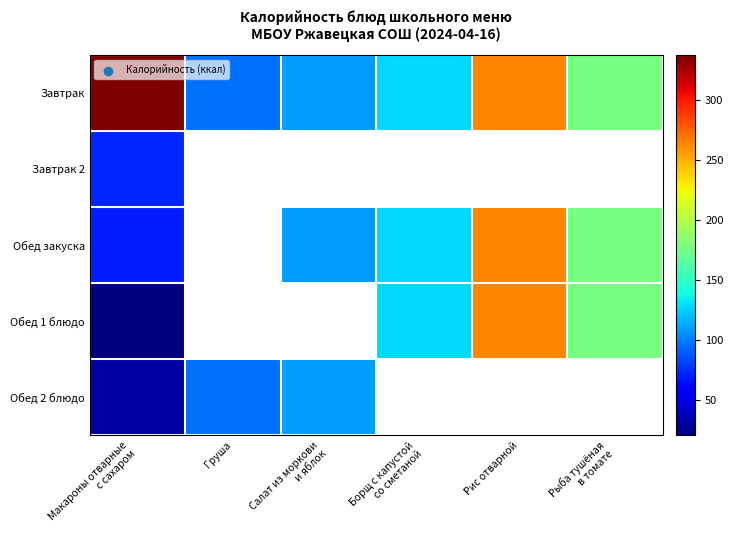

At how many categories does at least one series exceed 247?

2